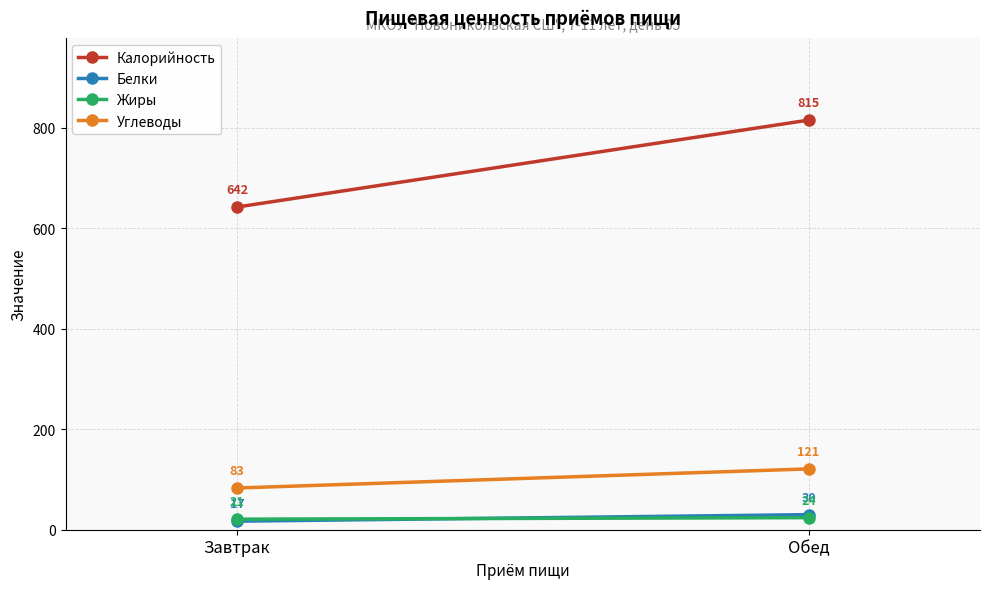

What is the average value of the Белки series?

24